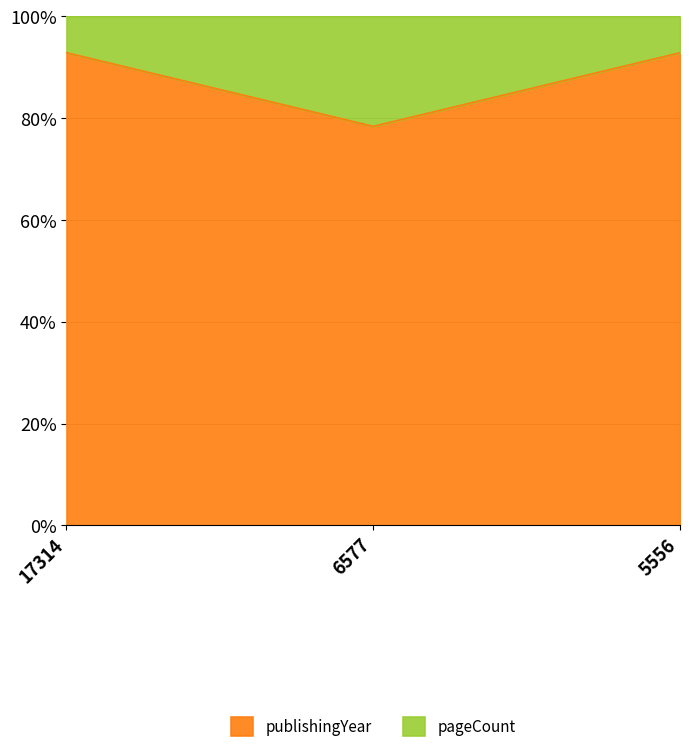

How many lines are shown in the chart?

2